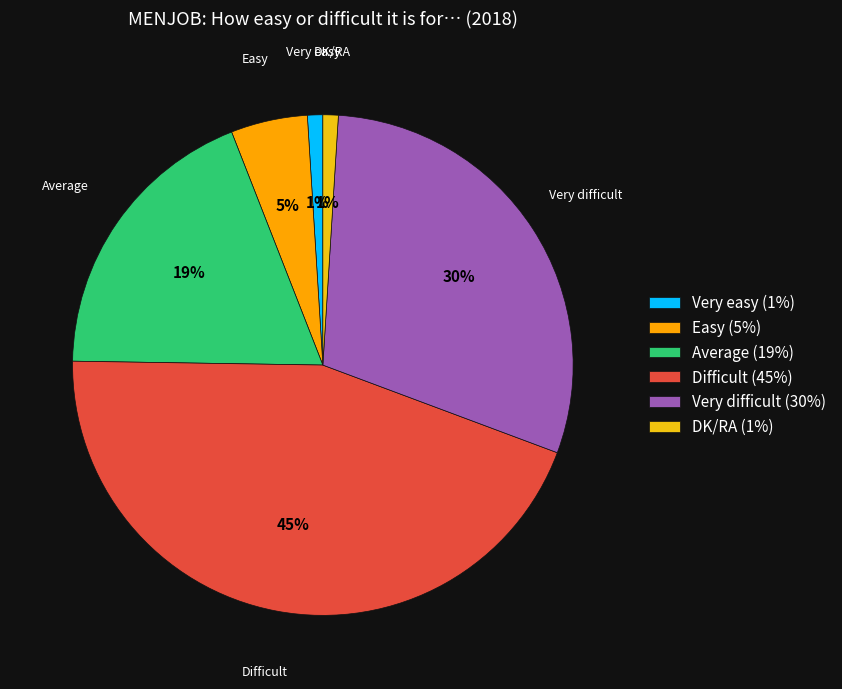

The Average slice represents 19% of the pie. True or false?

True